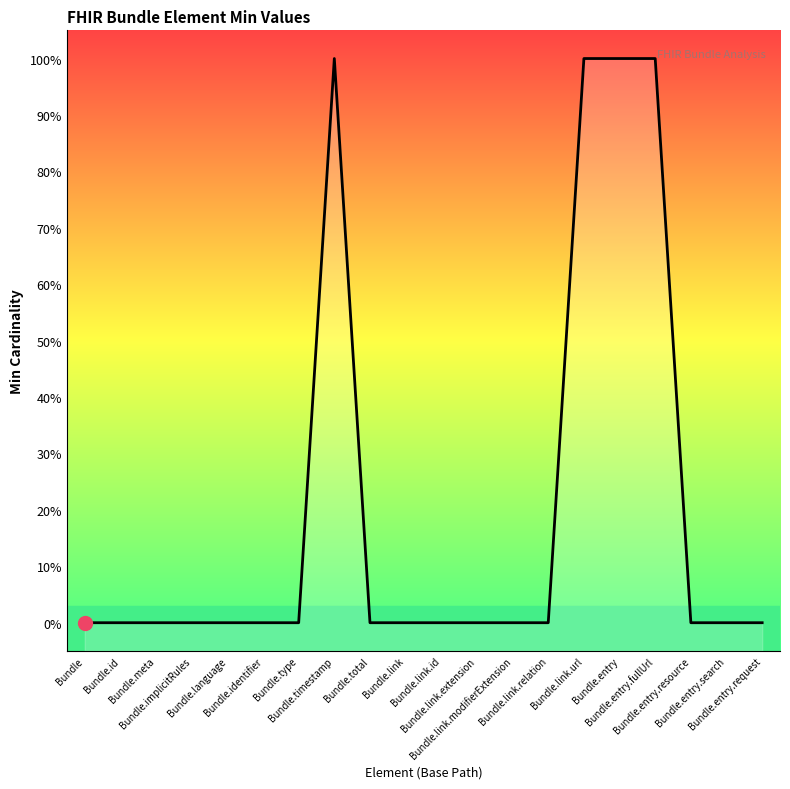

Reading left to right, extract all data points from this chart.

Bundle=0	Bundle.id=0	Bundle.meta=0	Bundle.implicitRules=0	Bundle.language=0	Bundle.identifier=0	Bundle.type=0	Bundle.timestamp=1	Bundle.total=0	Bundle.link=0	Bundle.link.id=0	Bundle.link.extension=0	Bundle.link.modifierExtension=0	Bundle.link.relation=0	Bundle.link.url=1	Bundle.entry=1	Bundle.entry.fullUrl=1	Bundle.entry.resource=0	Bundle.entry.search=0	Bundle.entry.request=0